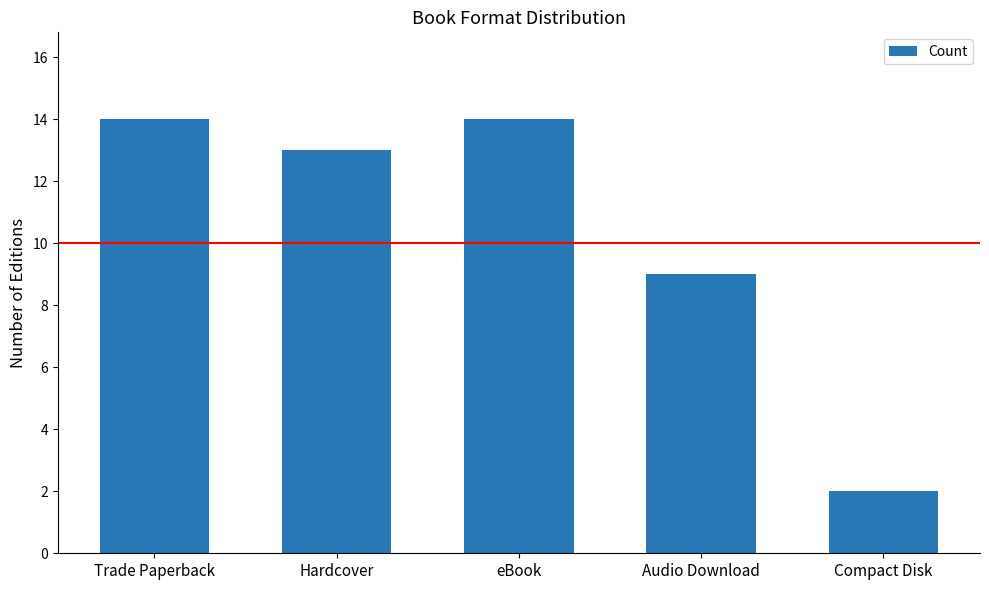

Between Audio Download and eBook, which is larger?

eBook